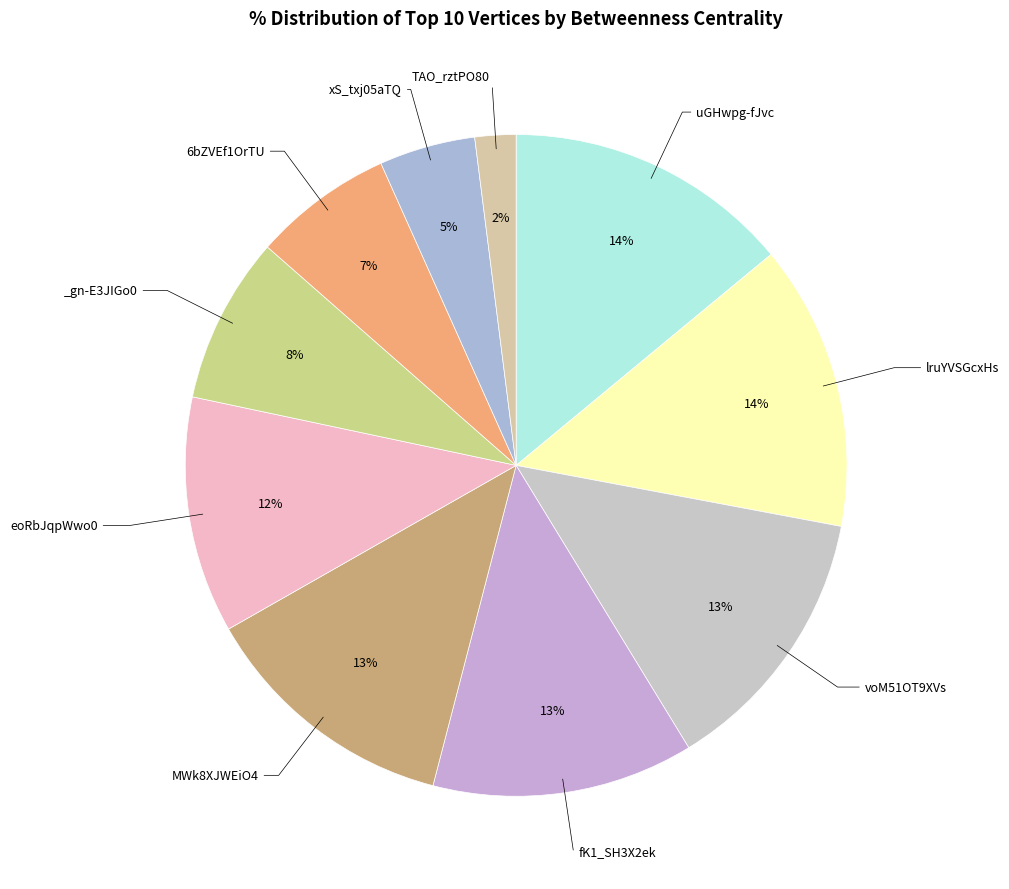

To the nearest percent, what is the average slice percentage?

10%